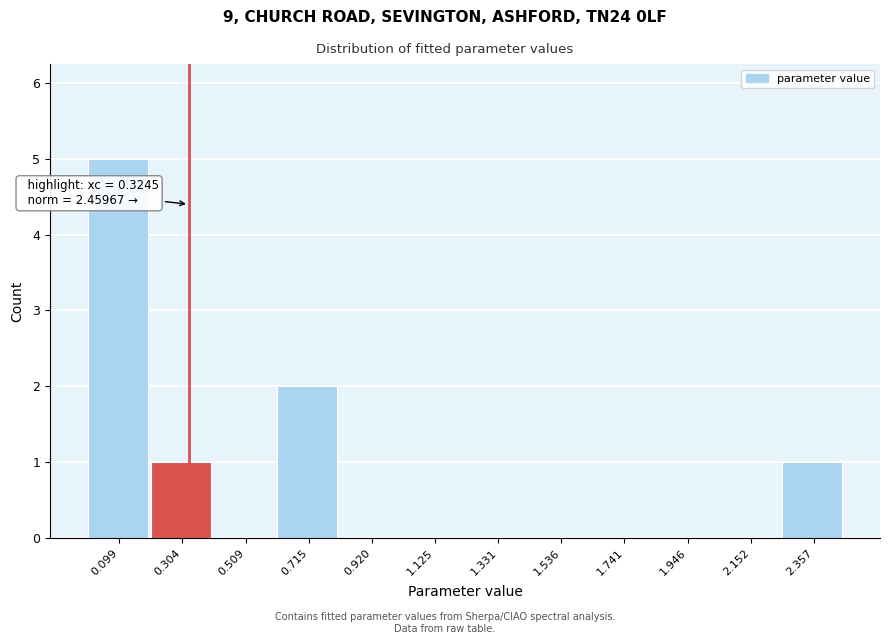

Over which range of the x-axis is the bar tallest?

0.00 to 0.20